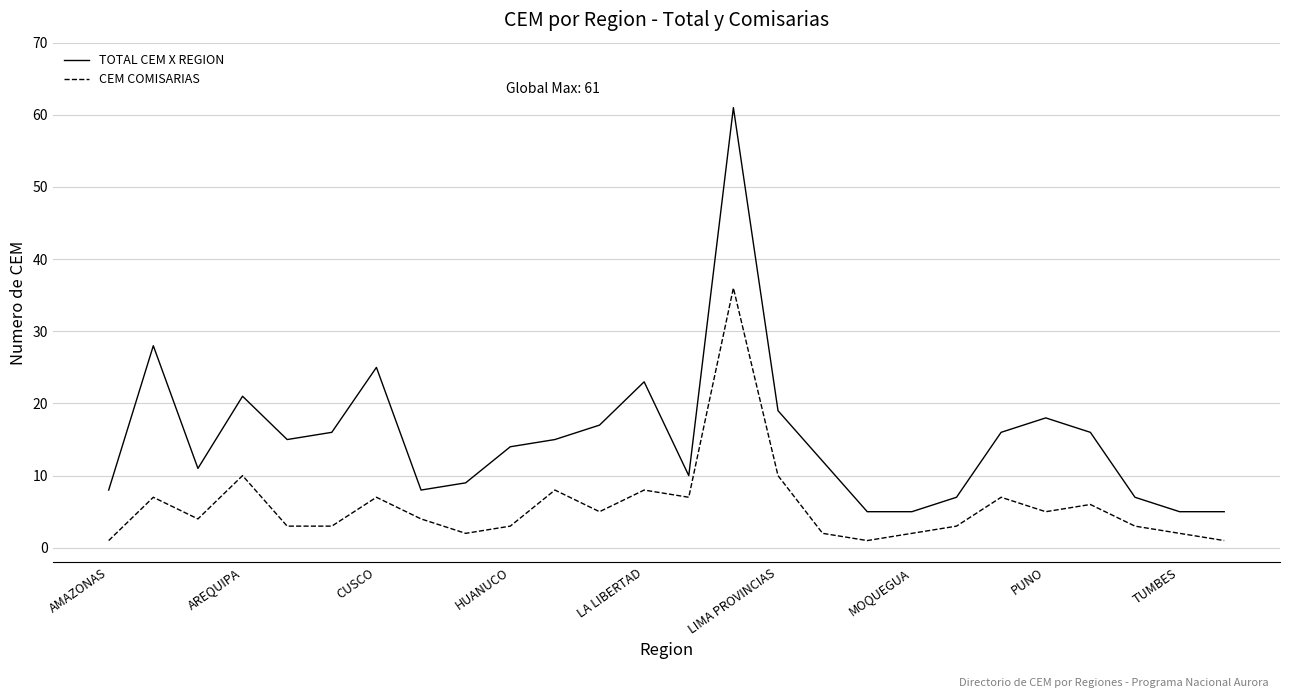

Reading left to right, list all the values displayed in this chart.

TOTAL CEM X REGION: 8	28	11	21	15	16	25	8	9	14	15	17	23	10	61	19	12	5	5	7	16	18	16	7	5	5
CEM COMISARIAS: 1	7	4	10	3	3	7	4	2	3	8	5	8	7	36	10	2	1	2	3	7	5	6	3	2	1